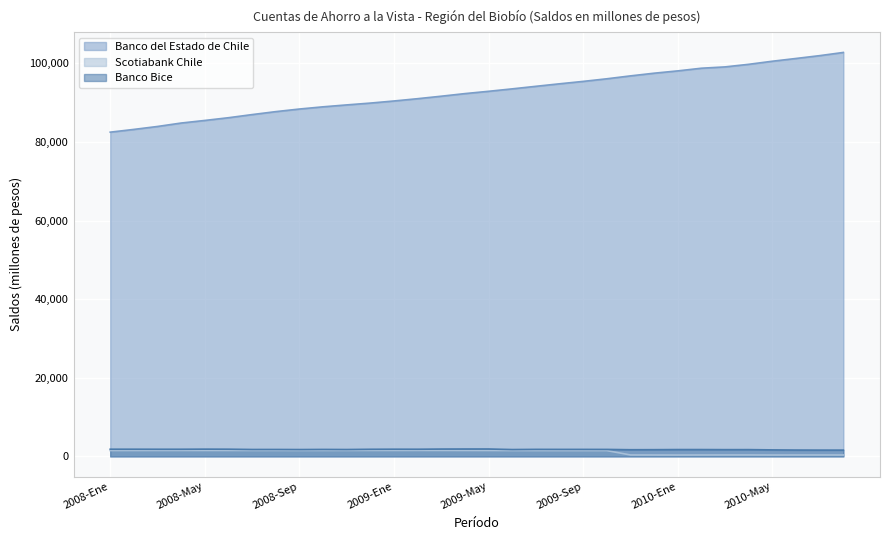

What is the difference between the Banco Bice values at 2009-Ago and 2008-Oct?

9